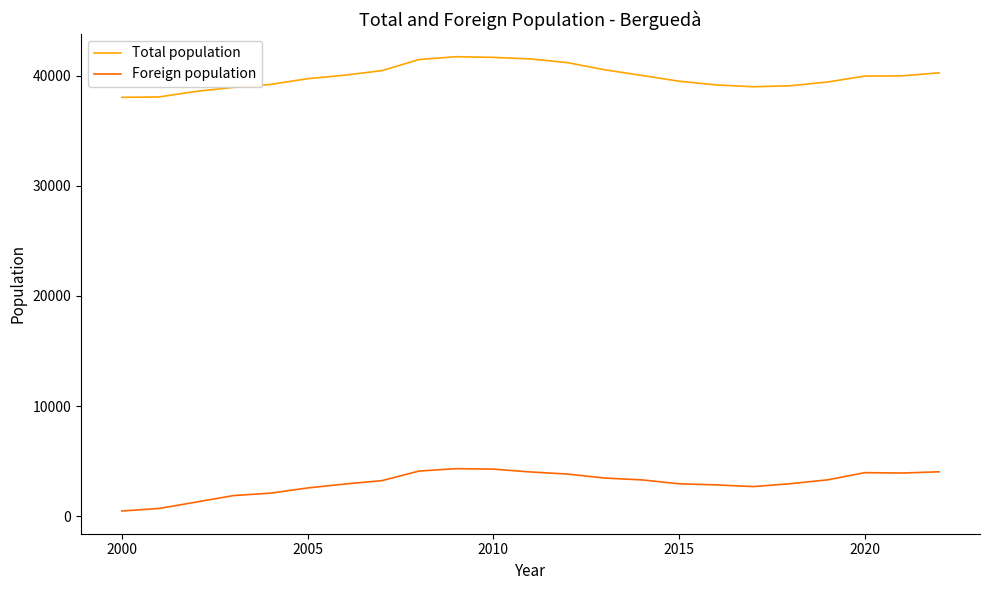

What are all the series names shown in the legend?

Total population, Foreign population